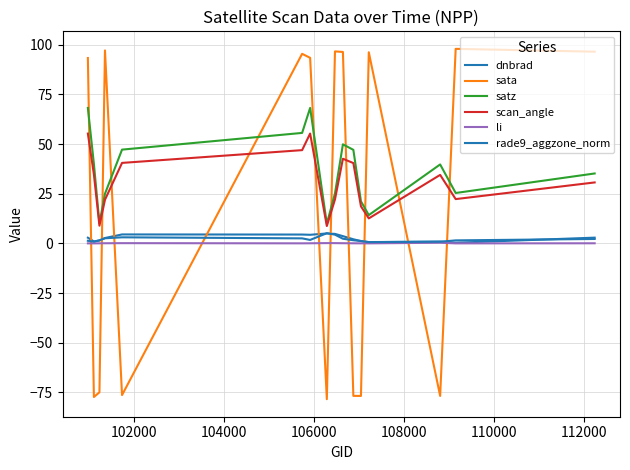

What is the minimum value for dnbrad?

0.3